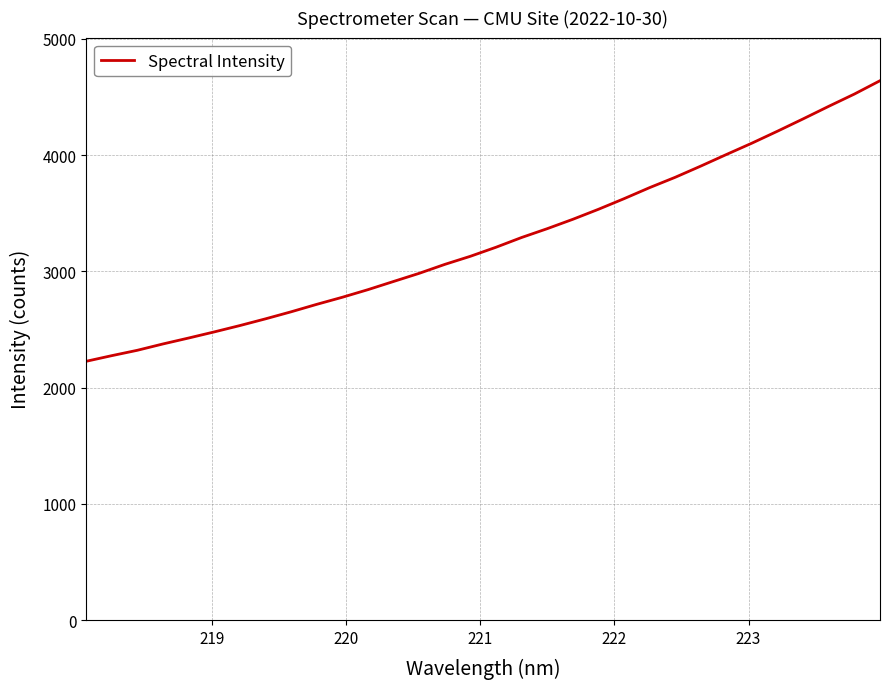

Does the chart have visible grid lines?

Yes